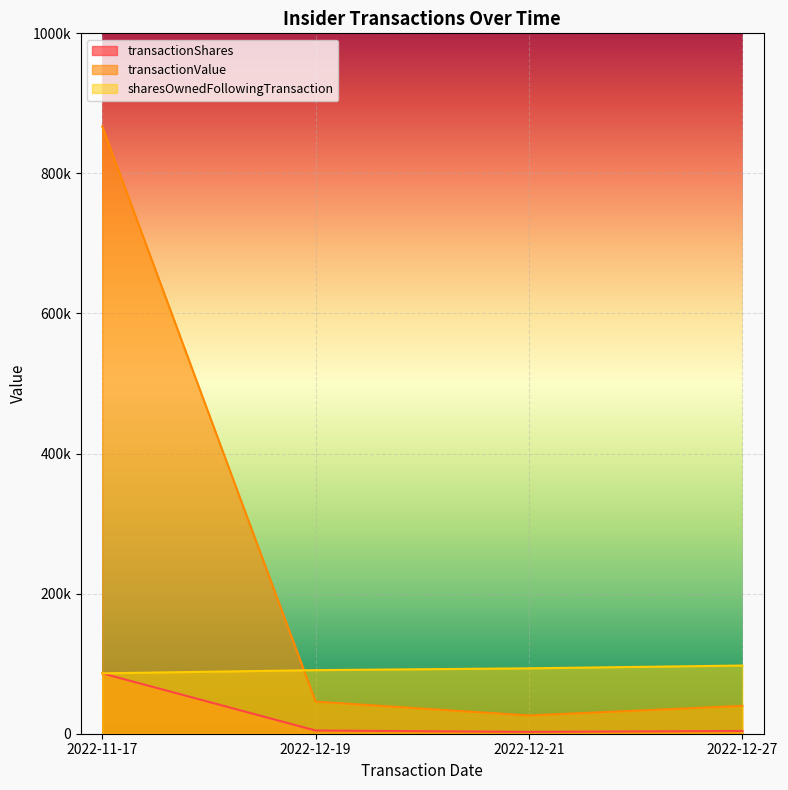

What is the difference between the second highest and second lowest values in the sharesOwnedFollowingTransaction series?

2596